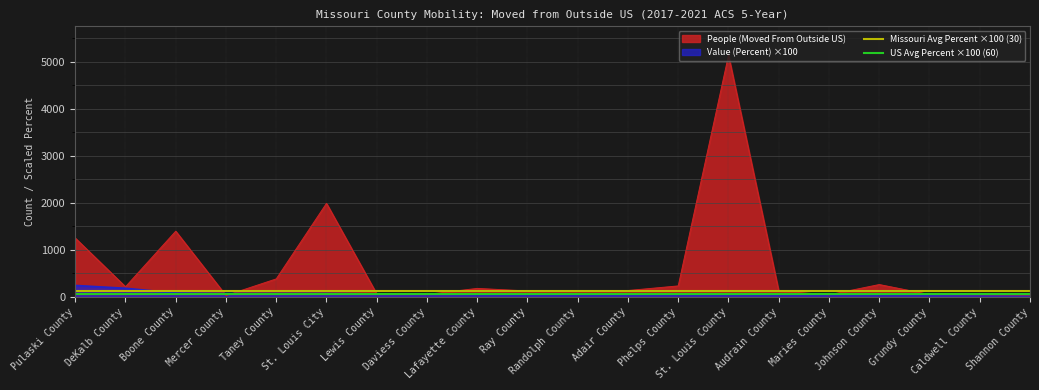

What is the maximum value for People (Moved From Outside US)?

5132